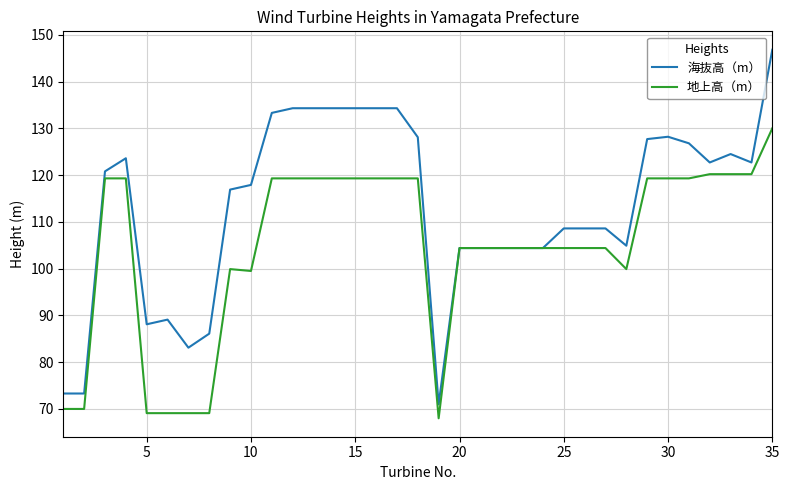

What is the sum of all 地上高（m） values?

3660.4